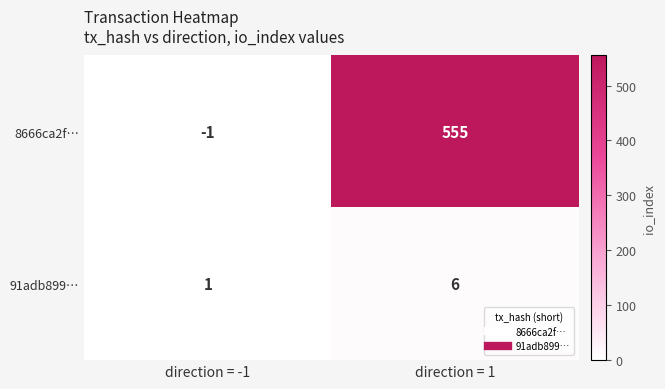

Is the value of 8666ca2f… at direction = -1 greater than the value of 91adb899… at direction = 1?

No